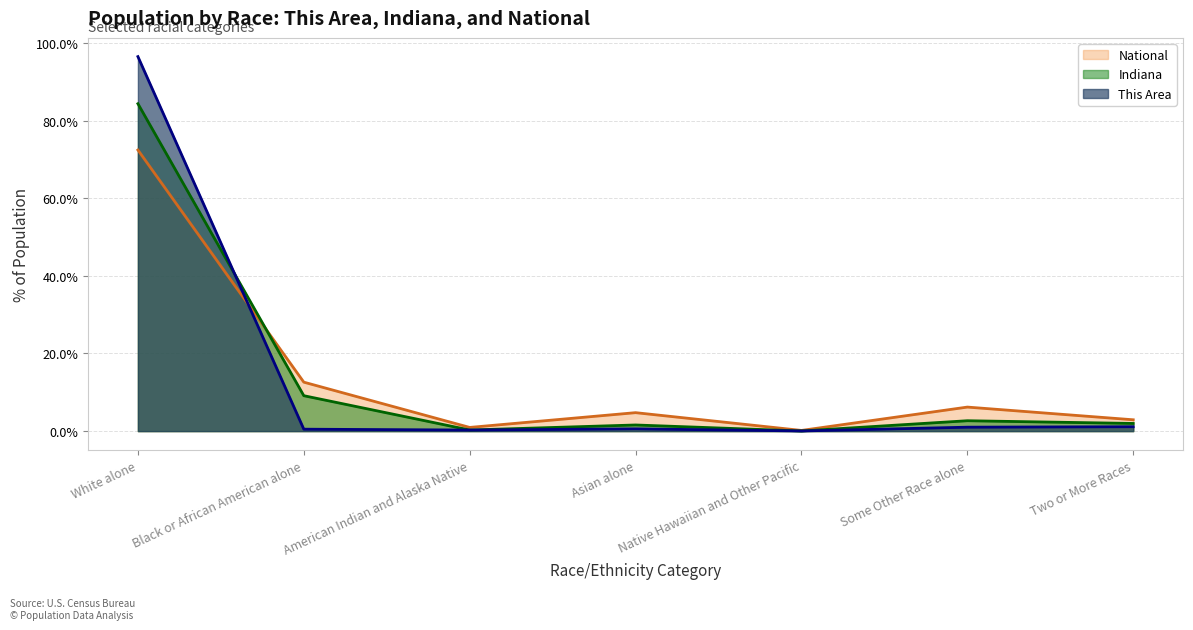

List the series in order of their peak value, lowest first.

National, Indiana, This Area